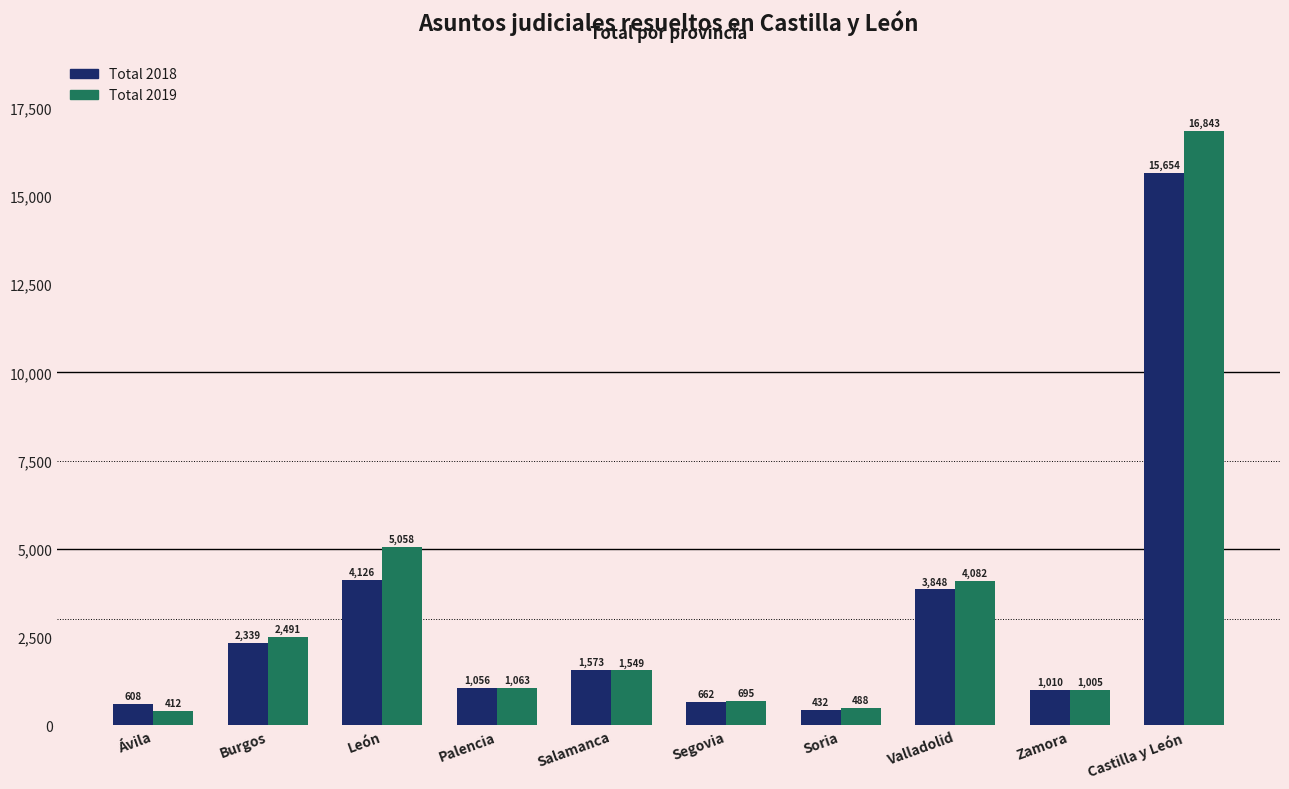

At Castilla y León, list the series in order from largest to smallest.

Total 2019, Total 2018